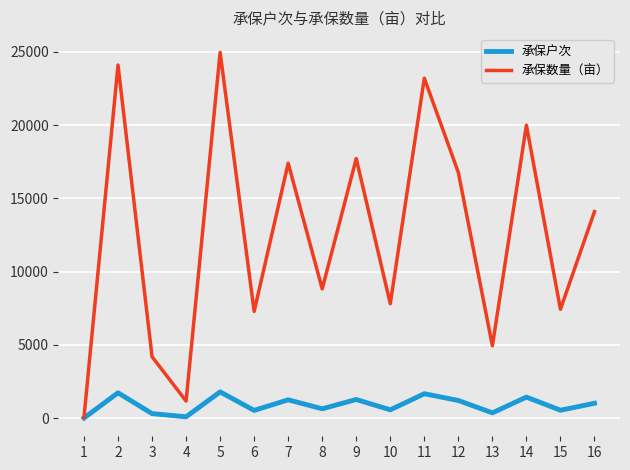

Does the chart have visible grid lines?

Yes